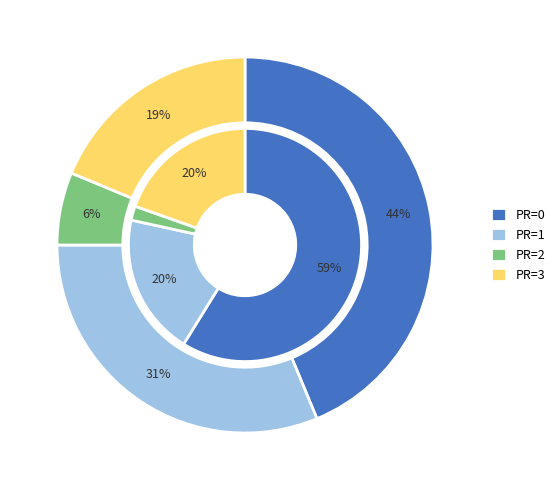

Does 15 account for over 50% of the chart?

No